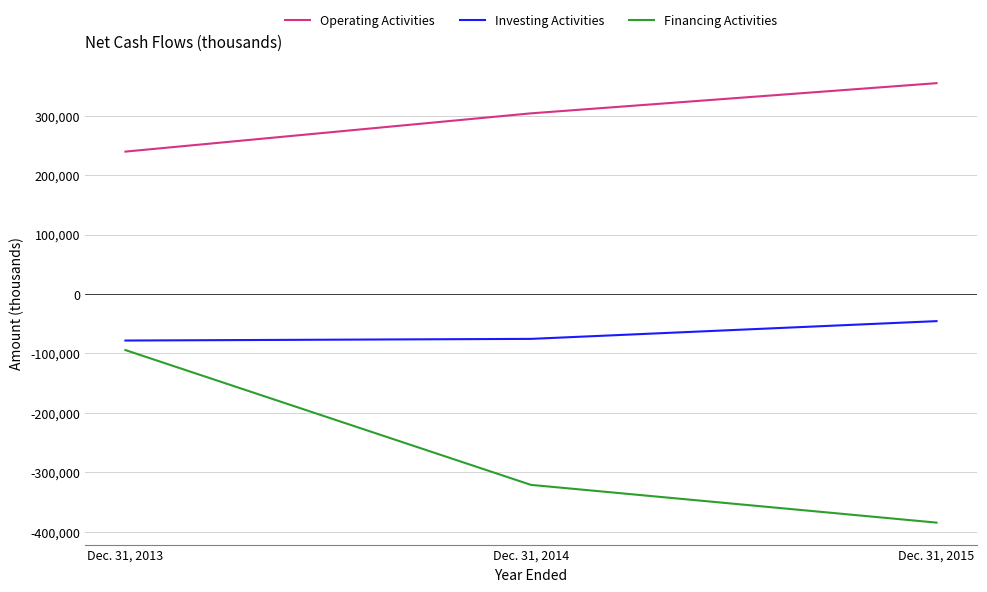

What is the sum of all Financing Activities values?

-799753